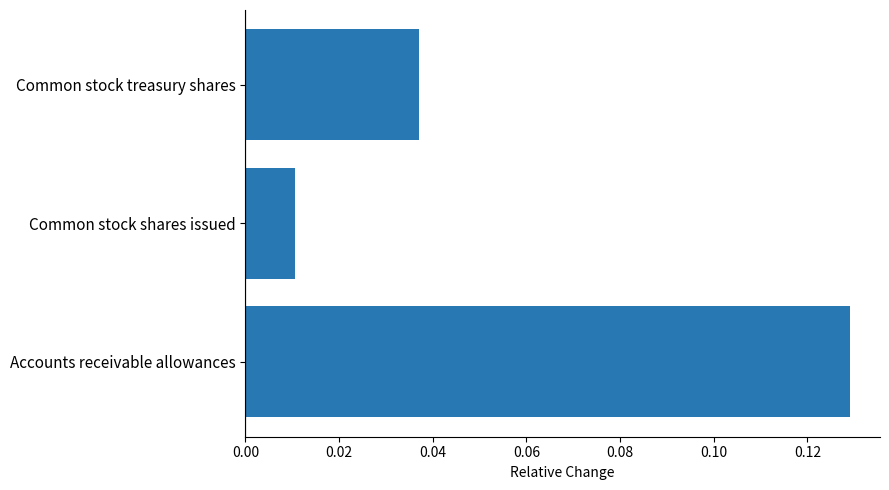

Rank the categories by value from highest to lowest.

Accounts receivable allowances, Common stock treasury shares, Common stock shares issued